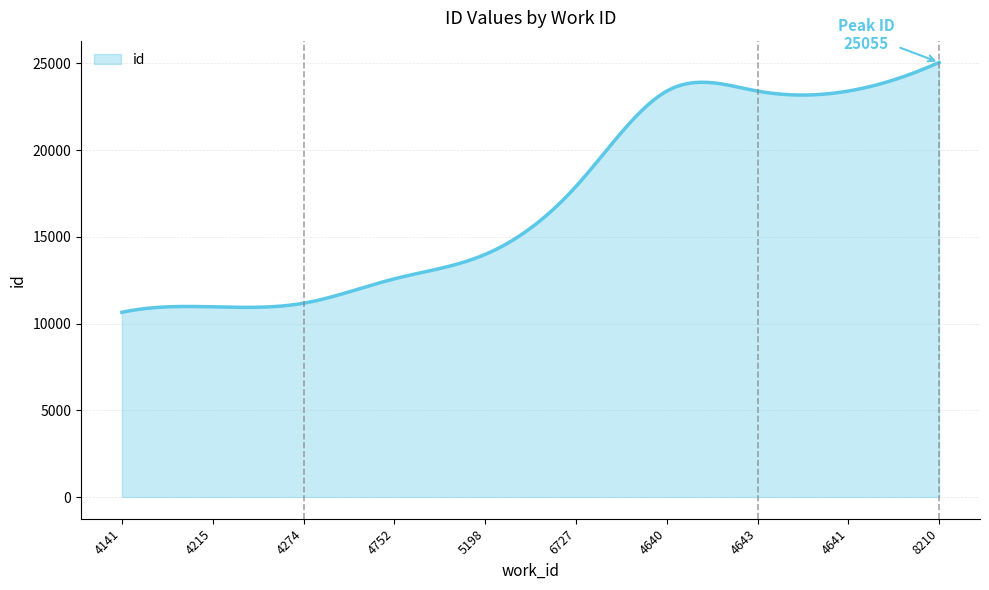

What is the maximum value shown in the chart?

25055.0